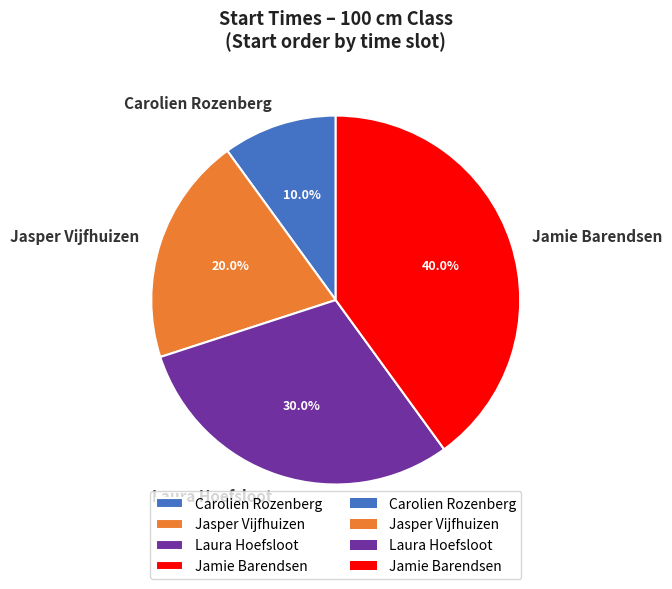

Between Carolien Rozenberg and Laura Hoefsloot, which is larger?

Laura Hoefsloot